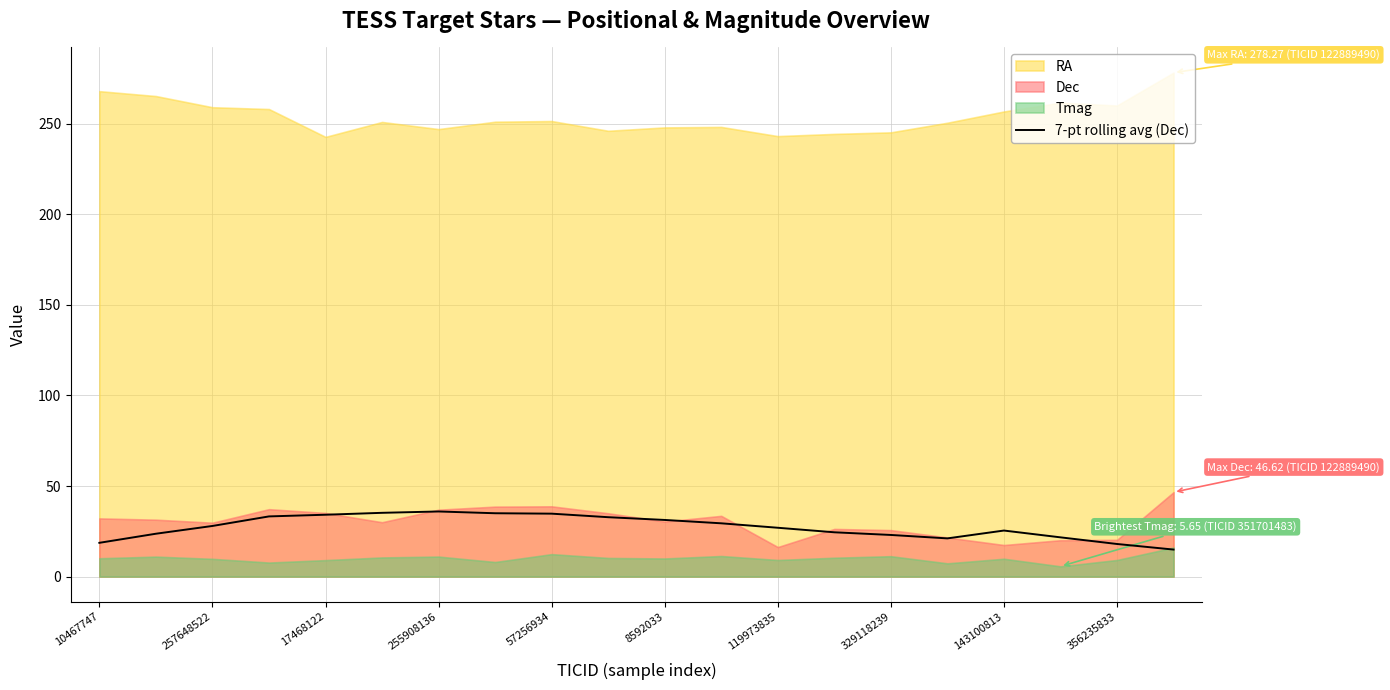

What is the maximum value for 7-pt rolling avg (Dec)?

36.0